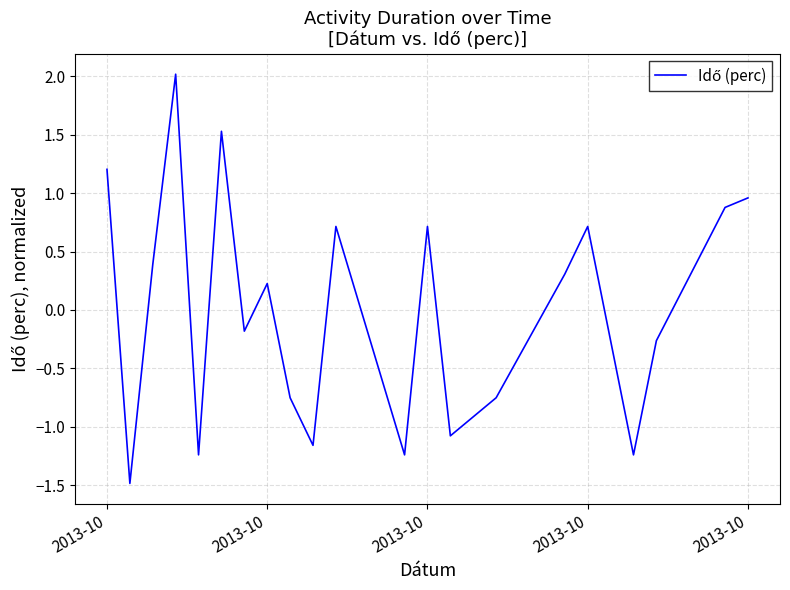

True or false: there are more than 1 points higher than both neighbors.

True